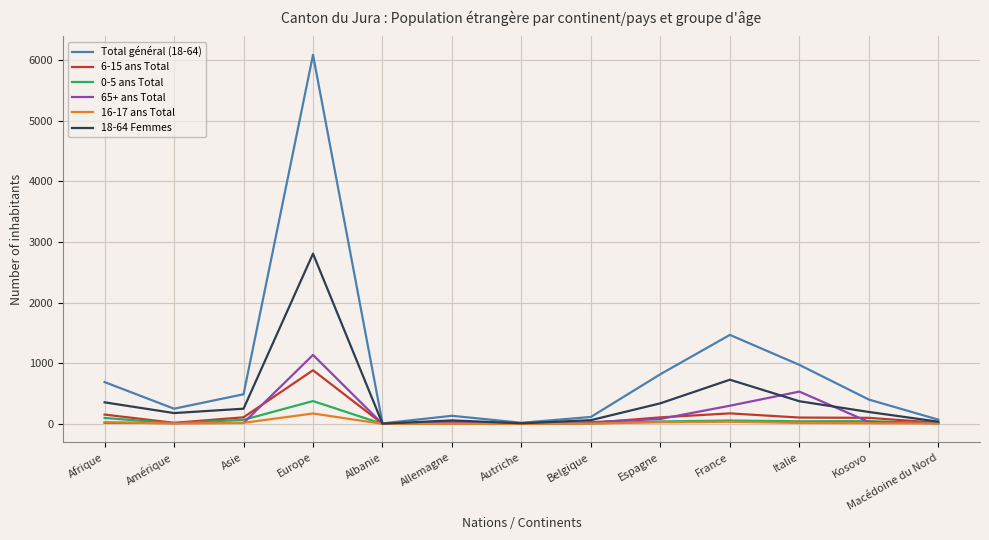

True or false: Total général (18-64) has a value of 2032 at France.

False